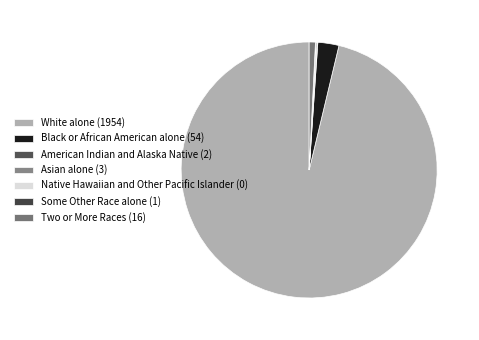

Approximately how many times larger is the value at Black or African American alone compared to Asian alone?

18.0